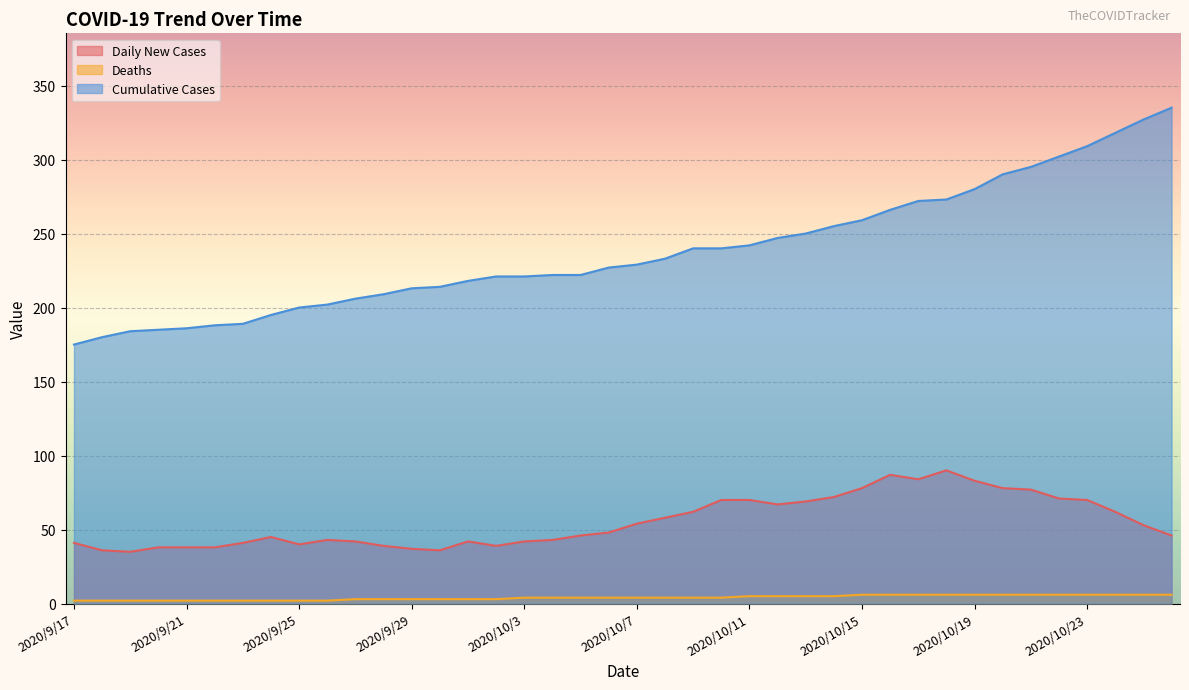

What value does the Cumulative Cases series have at 2020/9/28, to the nearest 5?

210